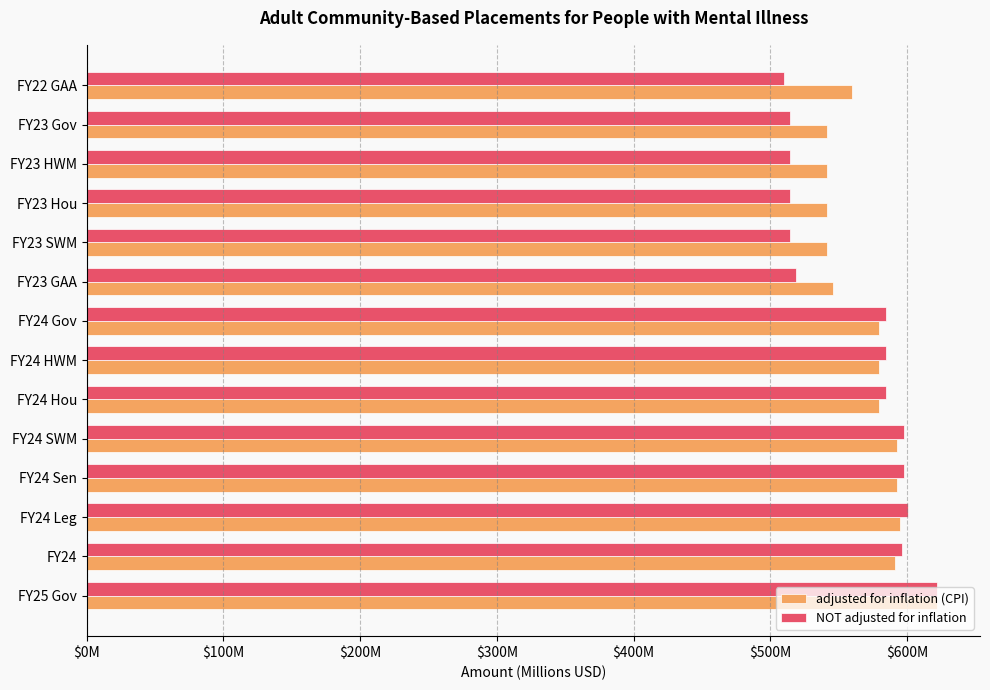

What are all the series names shown in the legend?

adjusted for inflation (CPI), NOT adjusted for inflation